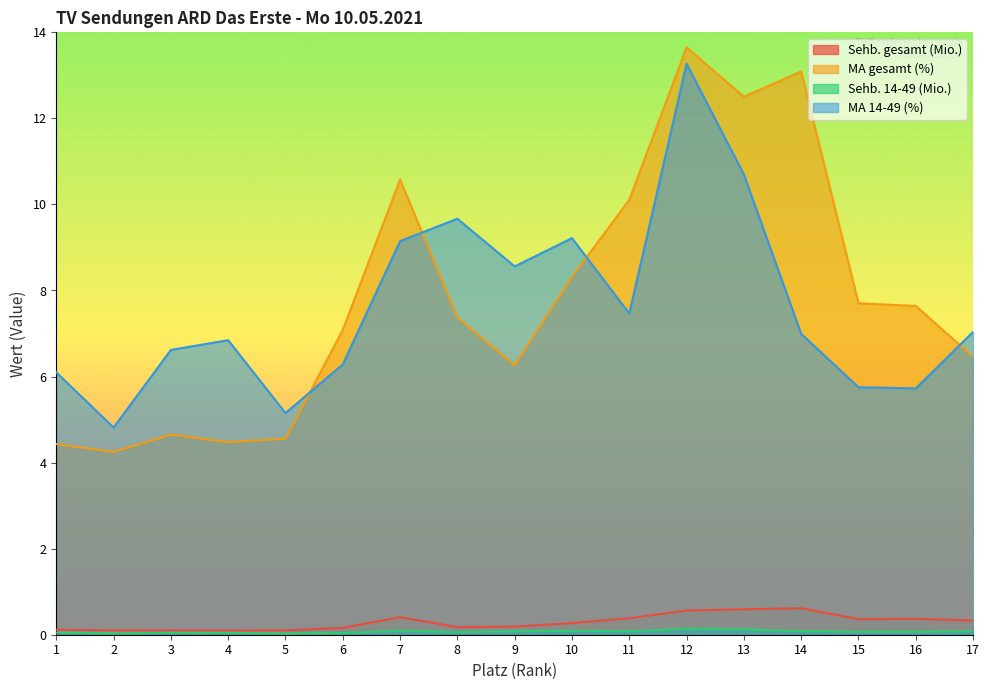

Which category has the highest value across all series?

12